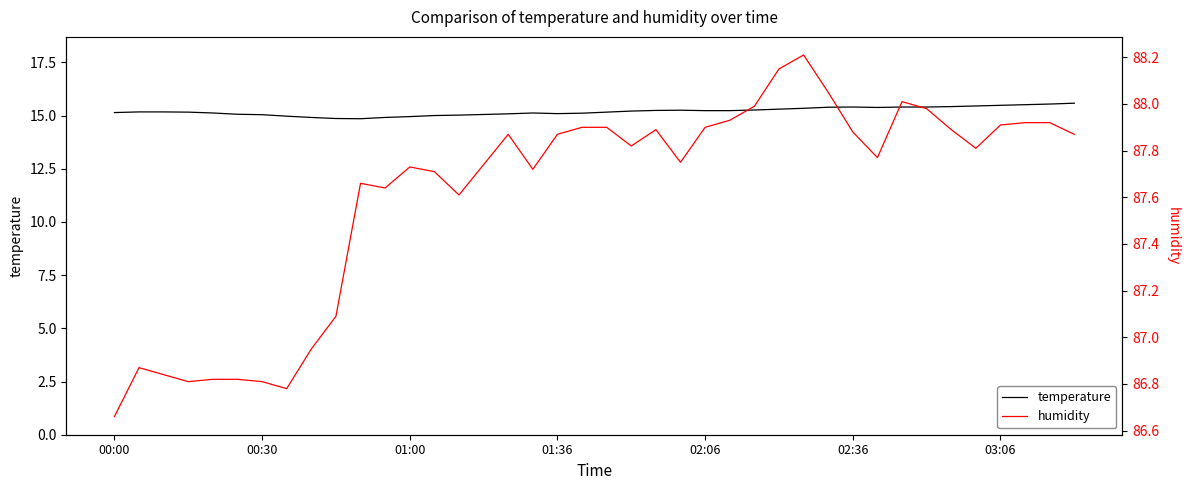

What are all the series names shown in the legend?

temperature, humidity